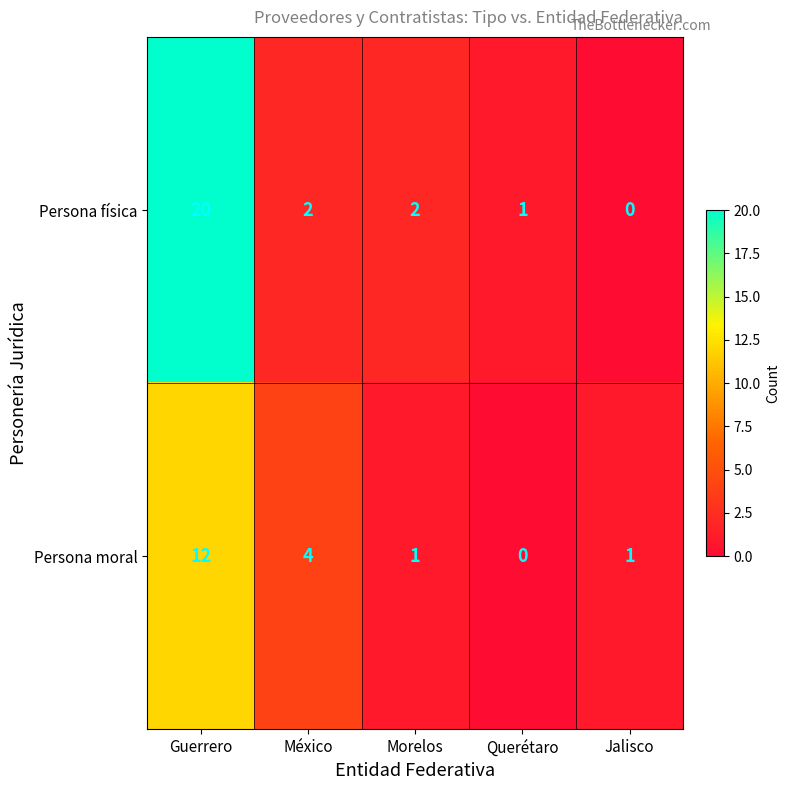

What is the total value across all series at Morelos?

3